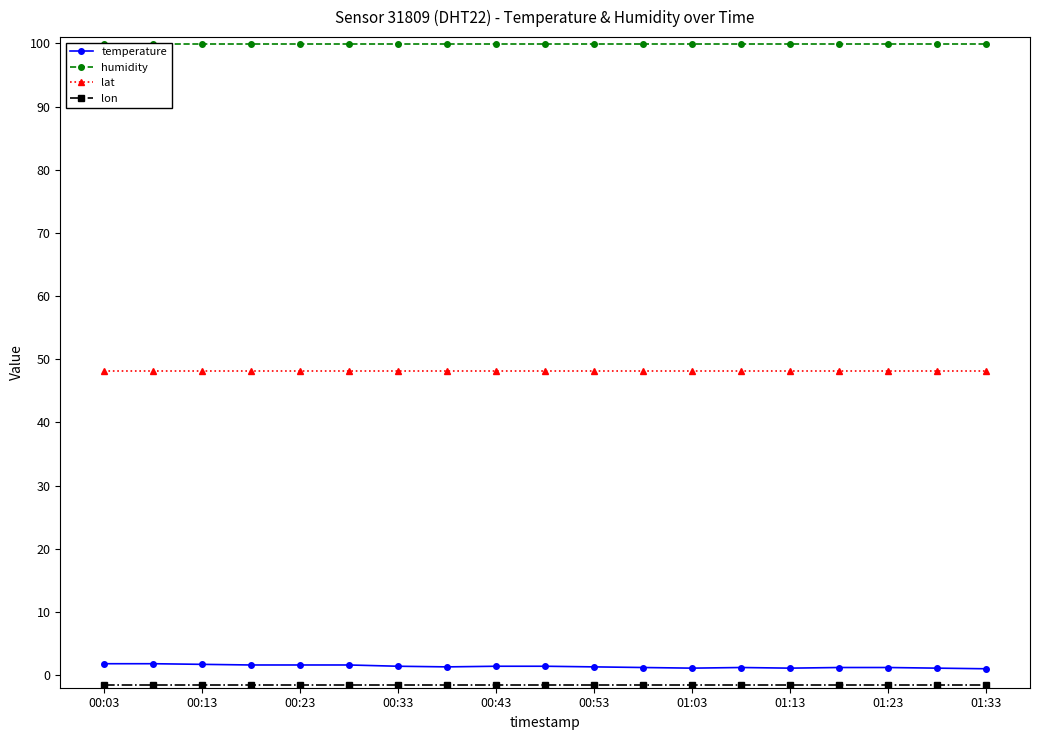

The lat series shows 48.2 at 00:13. True or false?

True